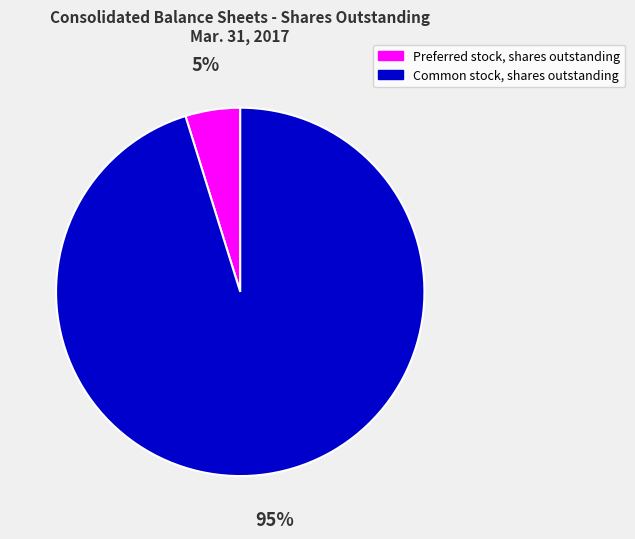

How many segments does this pie chart have?

2